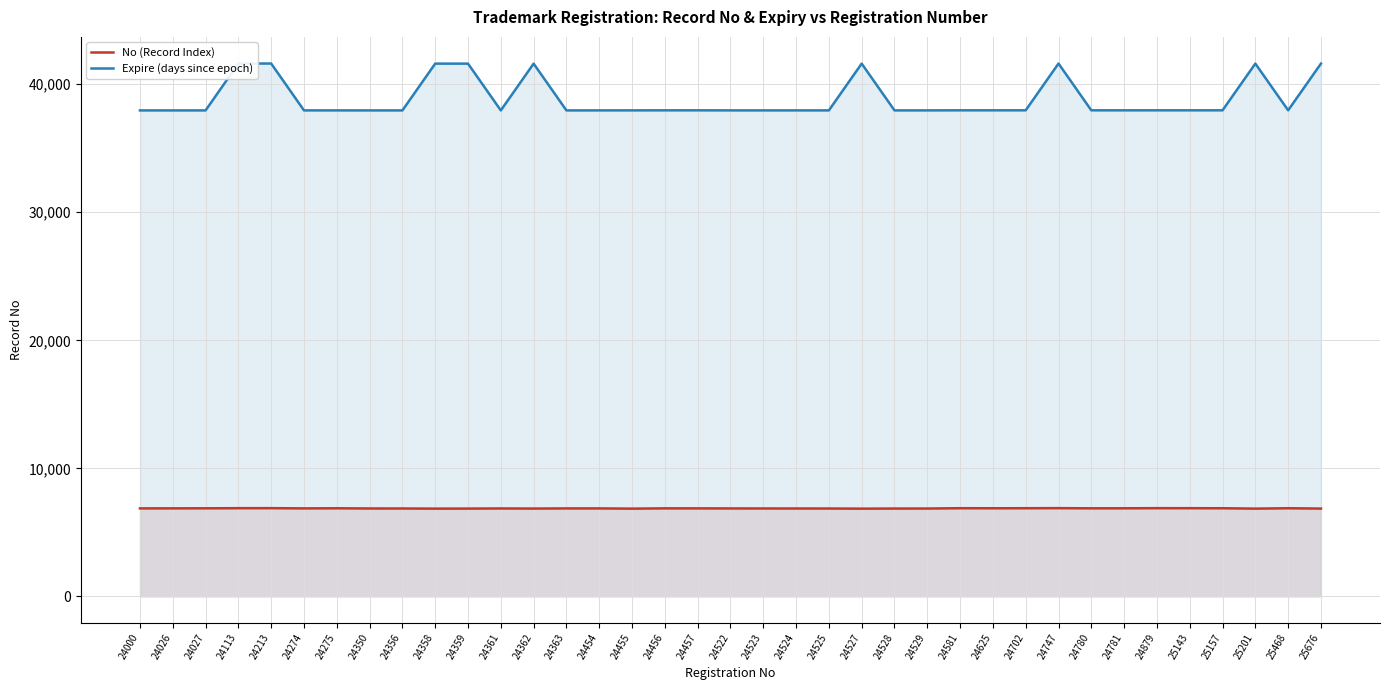

True or false: Expire (days since epoch) and No (Record Index) intersect in this chart.

False